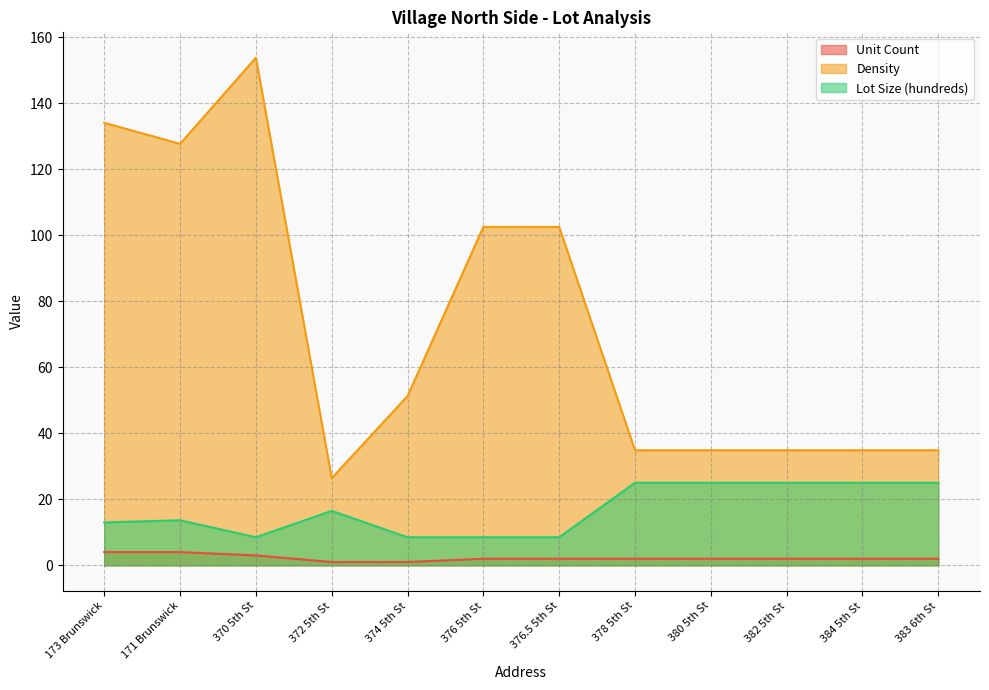

At how many categories does at least one series exceed 55?

5